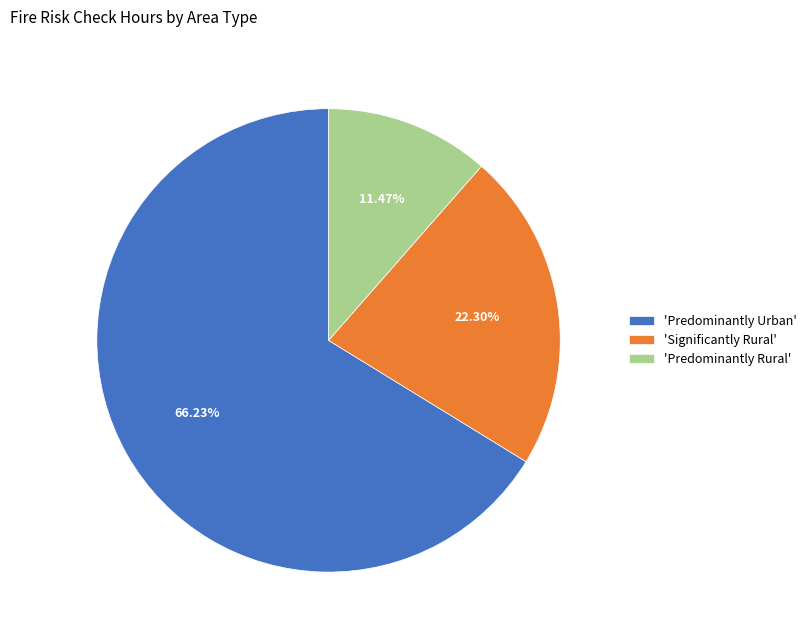

Count the number of slices in the pie.

3